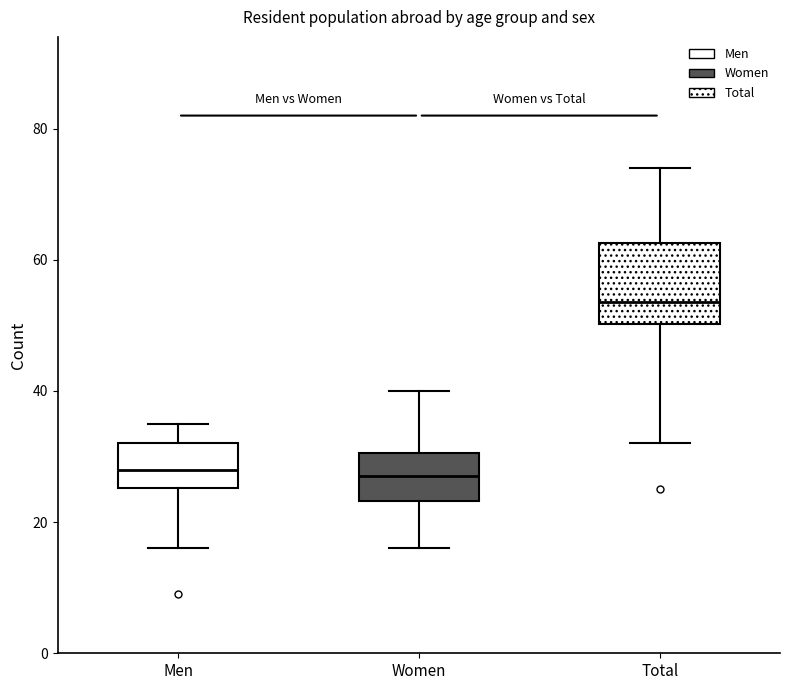

Reading left to right, read every box against the y-axis: the position of its median line, the range the box covers, and the ends of its whiskers. The values are not printed on the chart, so give them approximately, as read against the axis.

Men: median 28, box 26 to 32, whiskers 16 to 36
Women: median 28, box 24 to 30, whiskers 16 to 40
Total: median 54, box 50 to 62, whiskers 32 to 74